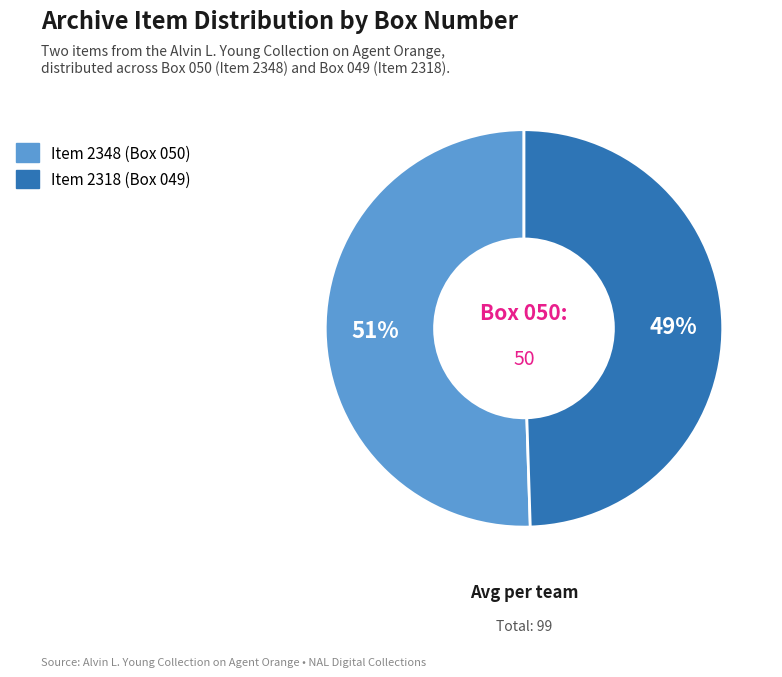

Is there a majority slice in this chart?

Yes